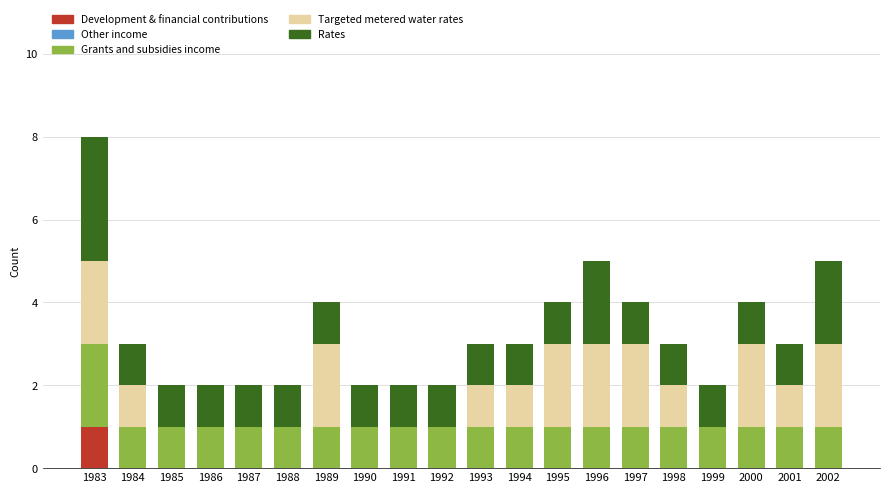

Which category has the highest value in the Development & financial contributions series?

1983